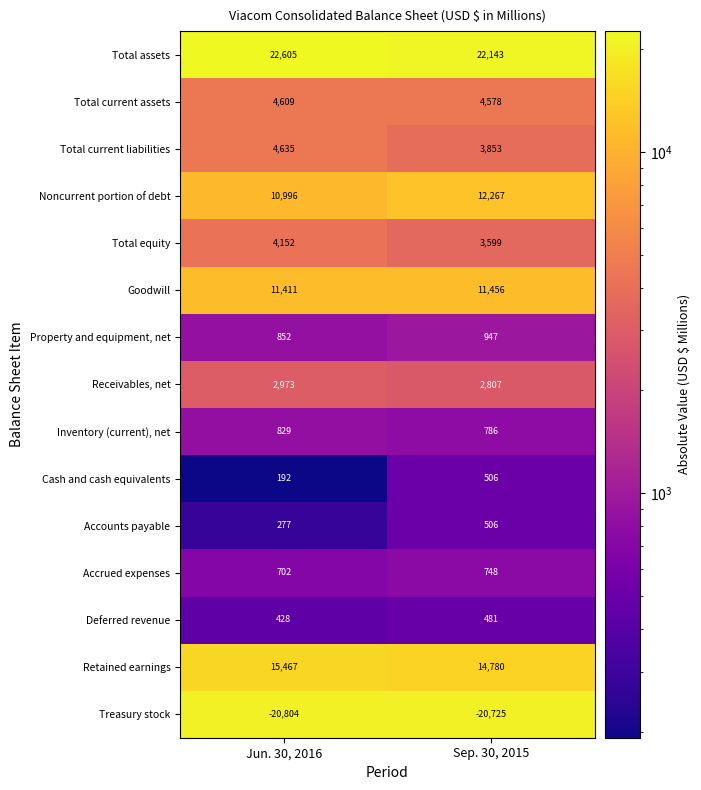

What is the total value across all series at Sep. 30, 2015?

58732